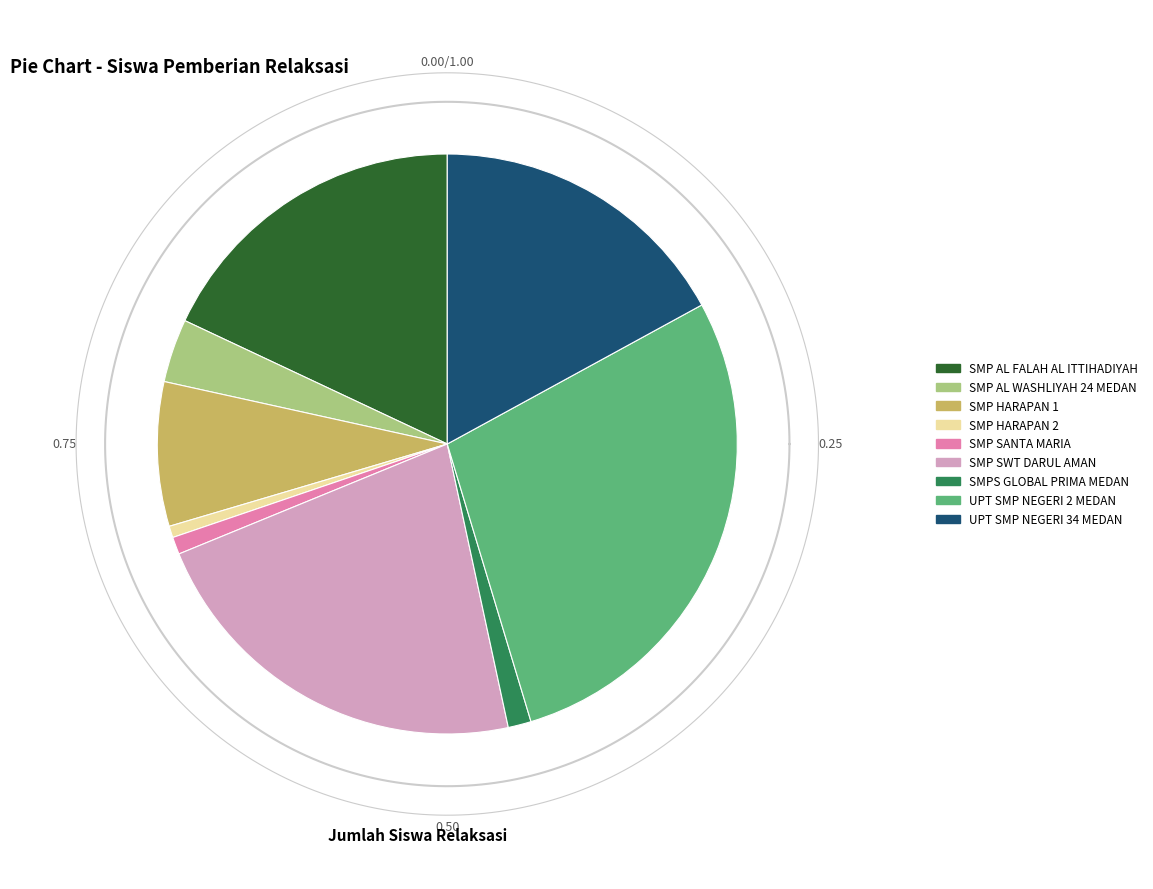

What is the total percentage of SMP AL FALAH AL ITTIHADIYAH and SMP HARAPAN 1?

26.0%